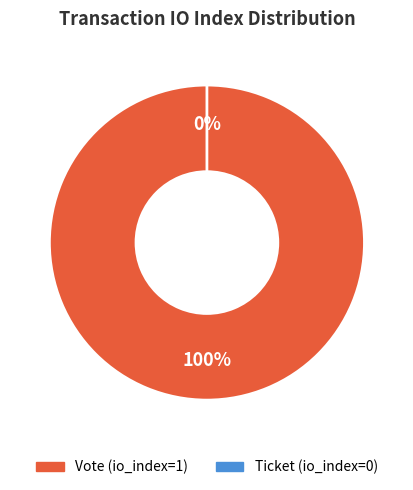

Rank the categories by value from highest to lowest.

Vote (io_index=1), Ticket (io_index=0)